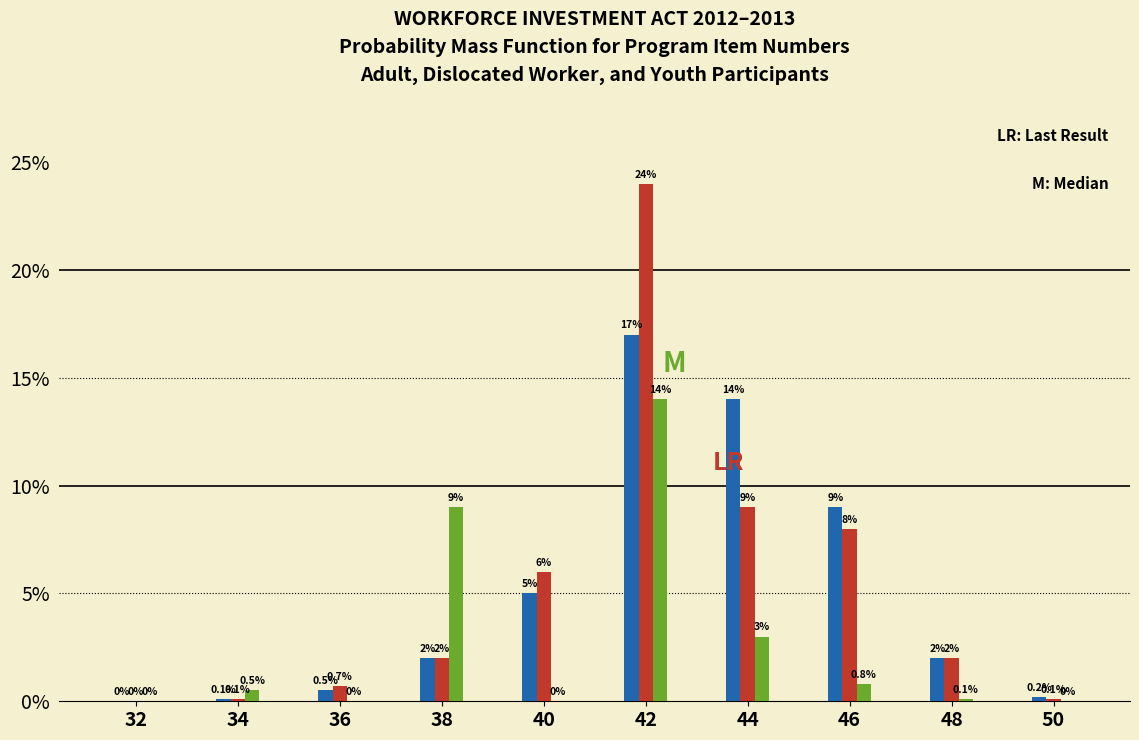

Reading left to right, extract all data points from this chart.

Adult: 32=0.0	34=0.1	36=0.5	38=2.0	40=5.0	42=17.0	44=14.0	46=9.0	48=2.0	50=0.2
Dislocated Worker: 32=0.0	34=0.1	36=0.7	38=2.0	40=6.0	42=24.0	44=9.0	46=8.0	48=2.0	50=0.1
Youth: 32=0.0	34=0.5	36=0.0	38=9.0	40=0.0	42=14.0	44=3.0	46=0.8	48=0.1	50=0.0